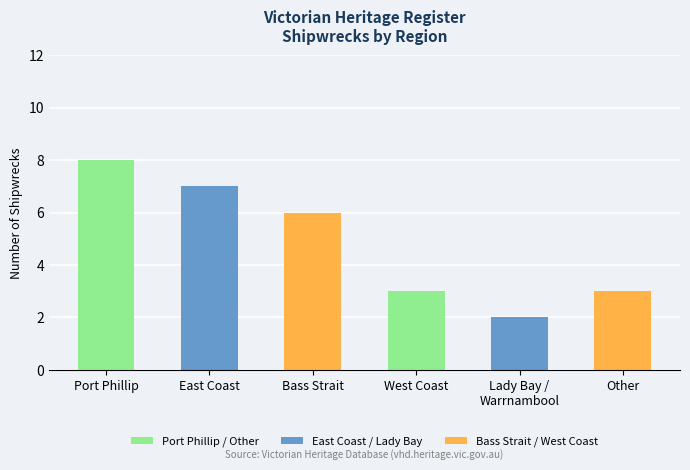

What is the maximum value shown in the chart?

8